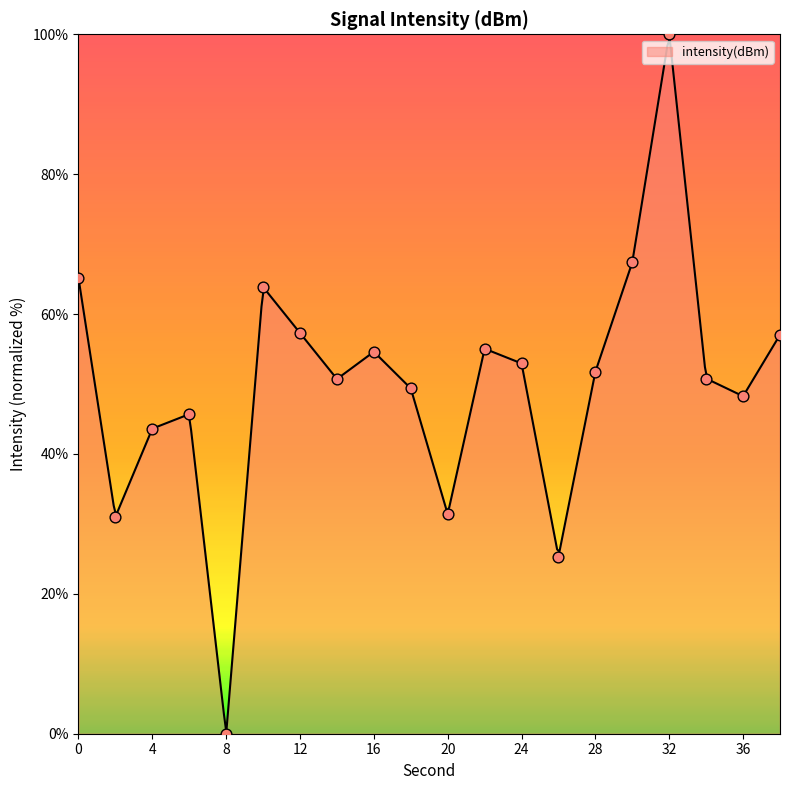

What is the ratio of the value at 34 to the value at 10?

0.8